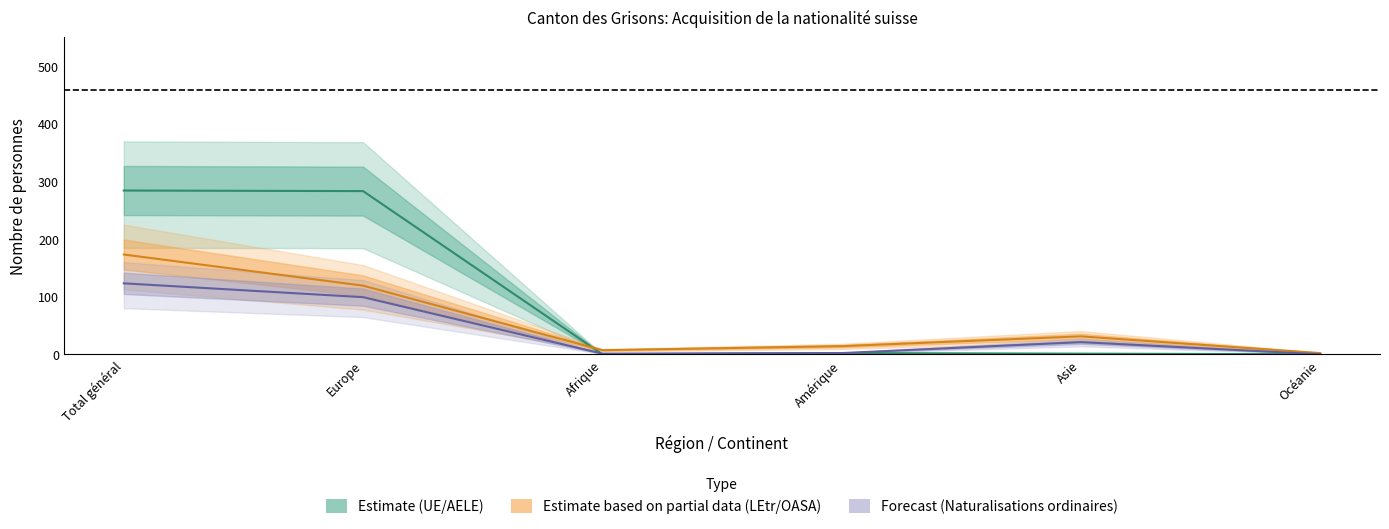

At which category does Total LEtr/OASA reach its first local valley?

Afrique